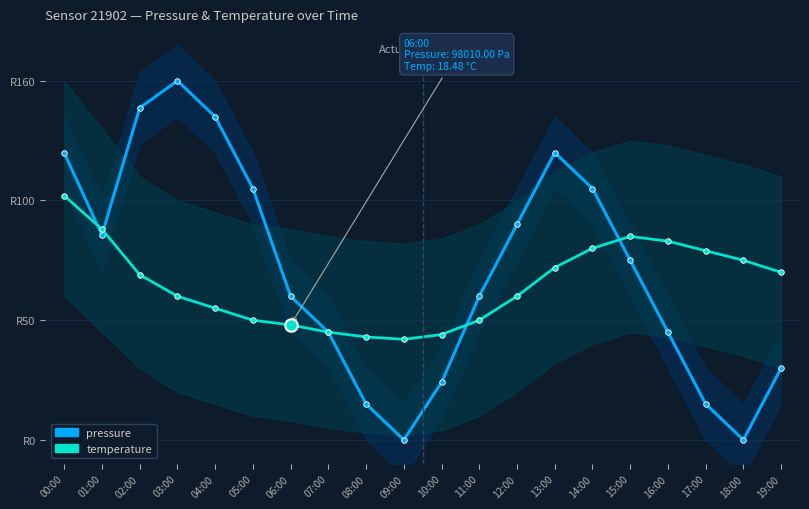

True or false: temperature and pressure intersect in this chart.

True